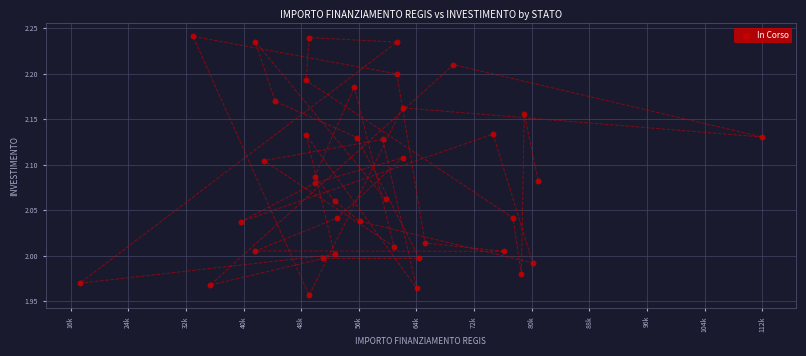

What is the range of Y values (max minus min)?

0.3